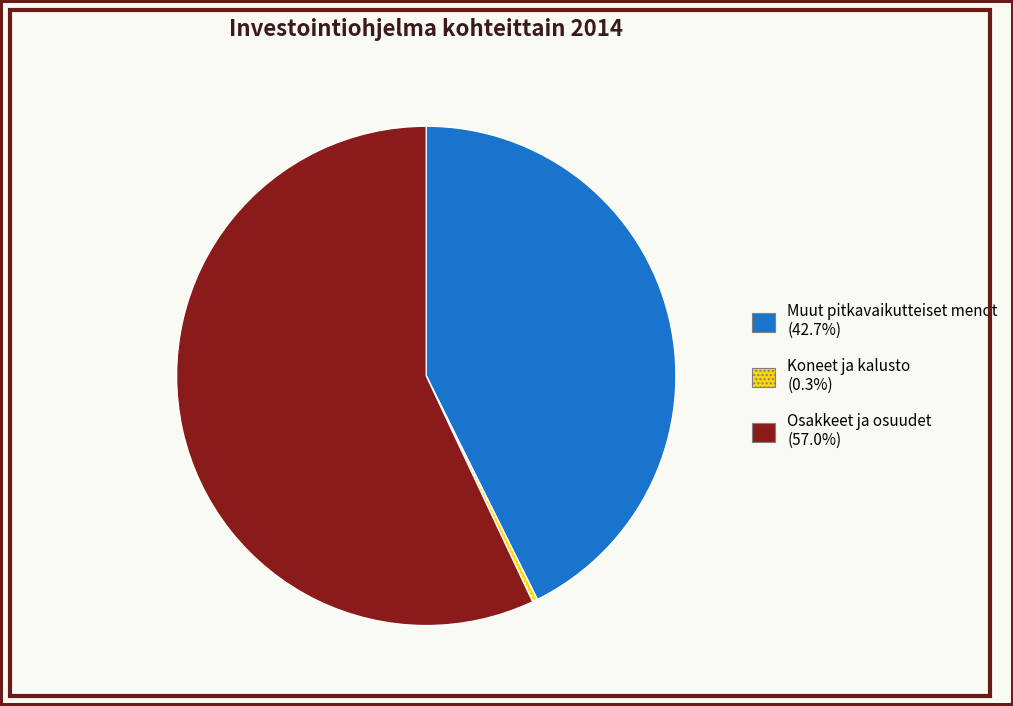

Count the number of slices in the pie.

3